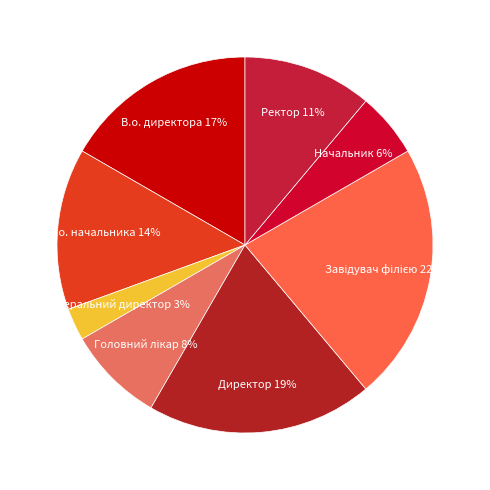

True or false: Директор accounts for 19% of the total.

True